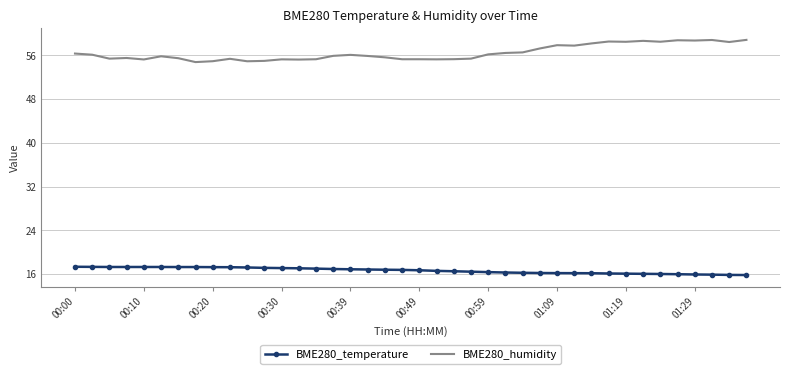

Which series has the largest total across all categories?

BME280_humidity